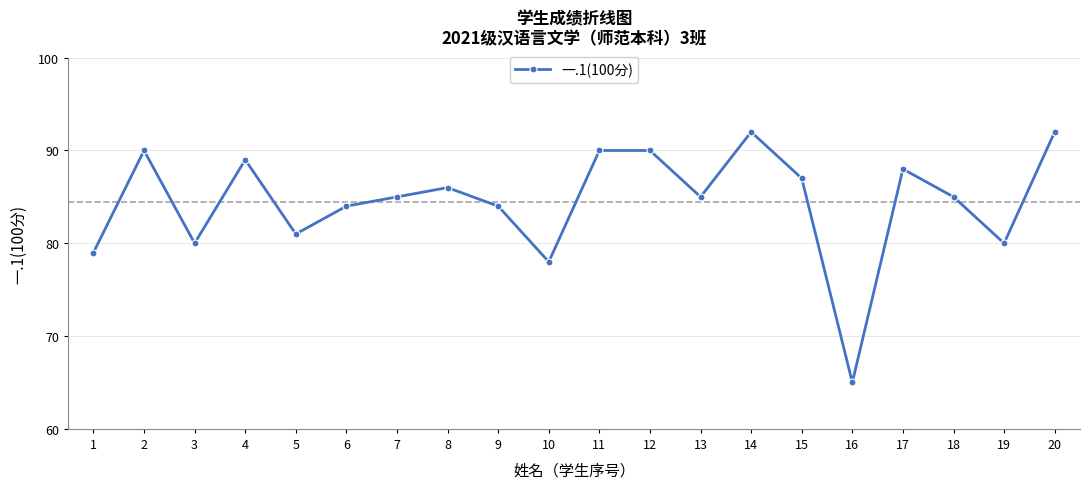

What is the change in value from 5 to 7?

+4